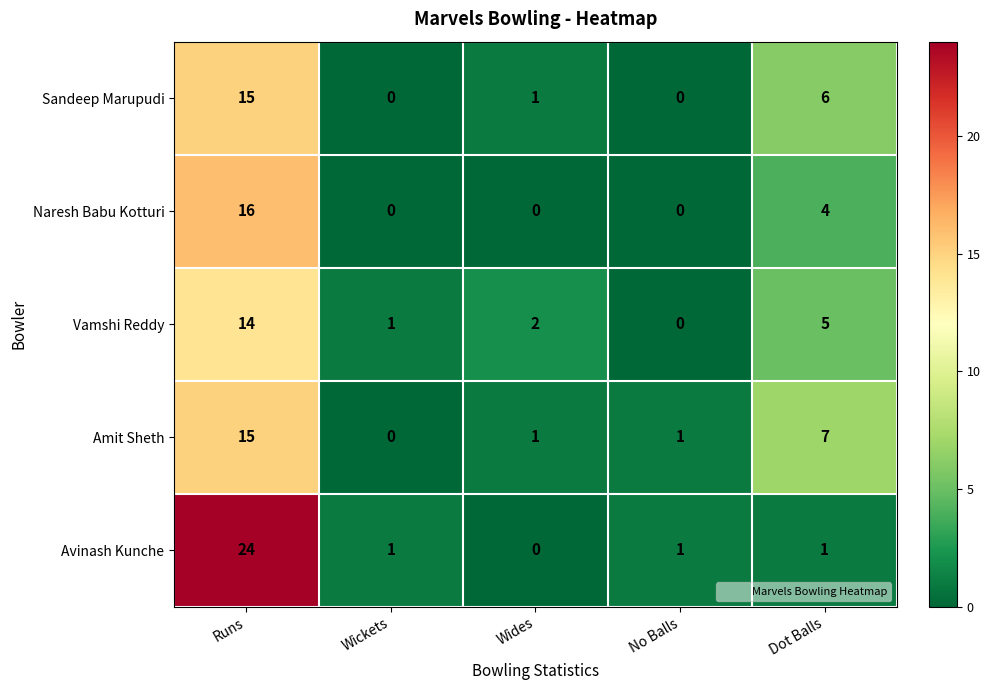

At which label is Naresh Babu Kotturi closest to 8?

Dot Balls